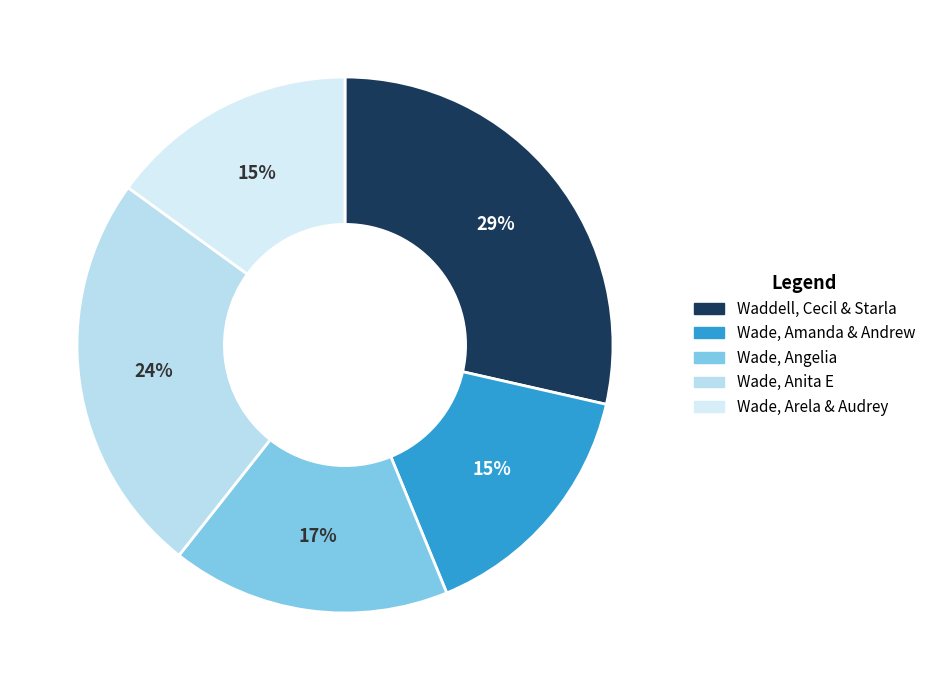

How many segments does this pie chart have?

5